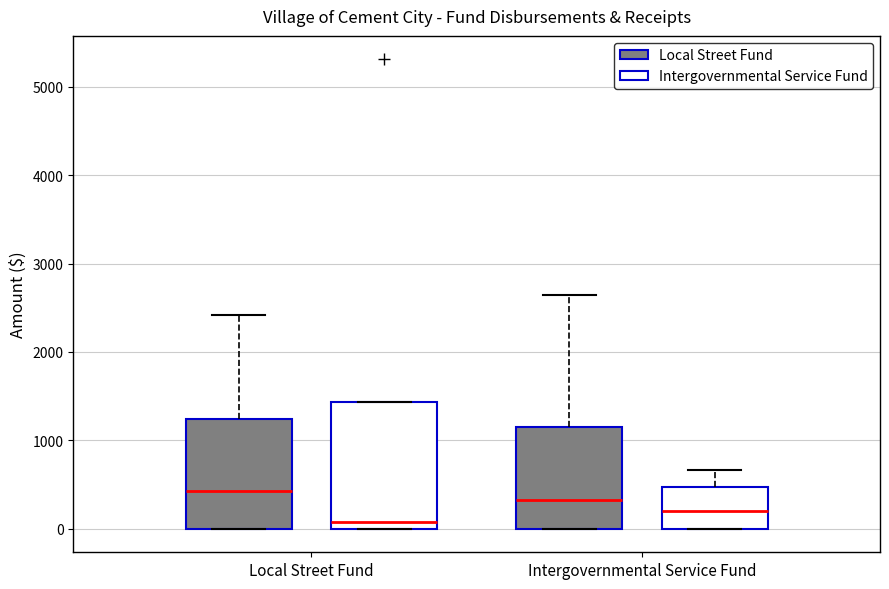

Which box is the tallest, from its lower edge to its upper edge?

Local Street Fund (Intergovernmental Service Fund)